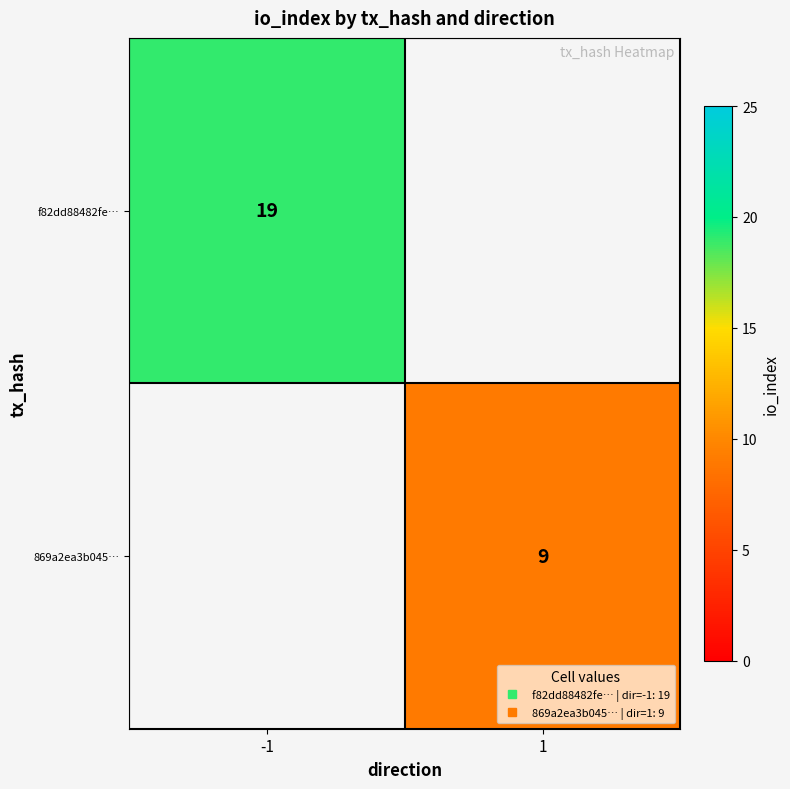

The value of 869a2ea3b045… at 1 is 9.0. True or false?

True